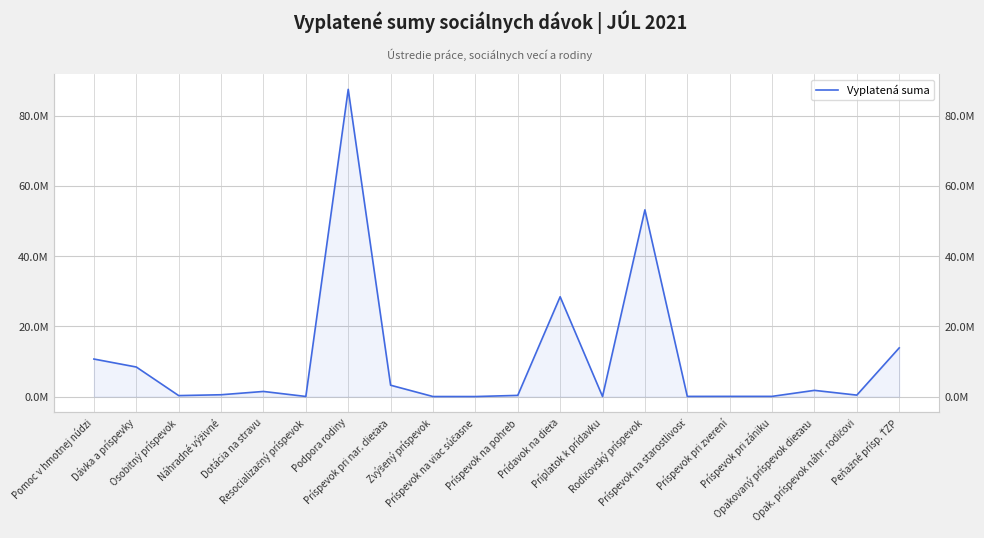

What is the change in value from Prídavok na dieťa to Príspevok pri zániku?

-28373248.8